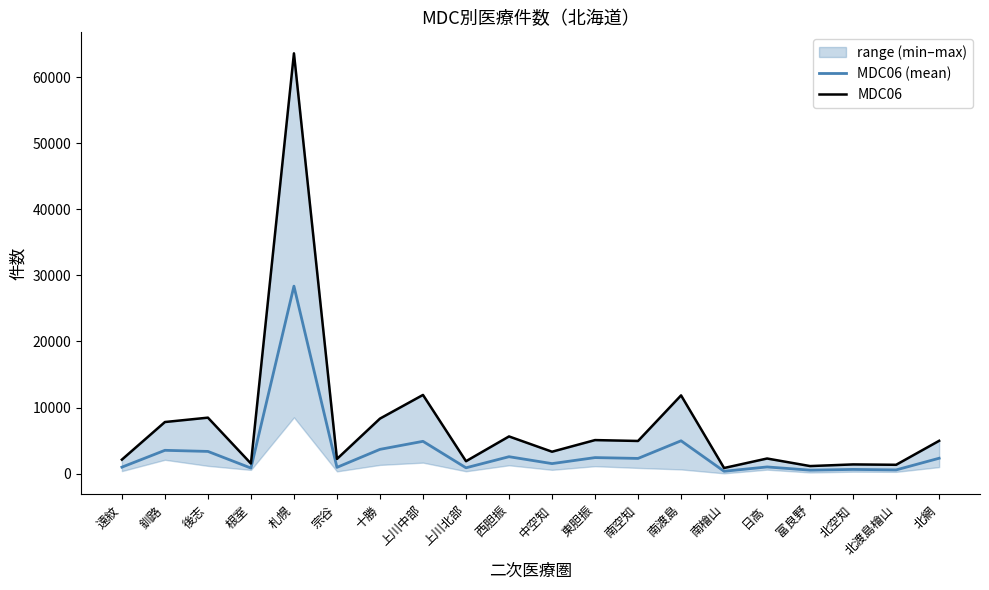

Which series has the largest range (max minus min)?

MDC06